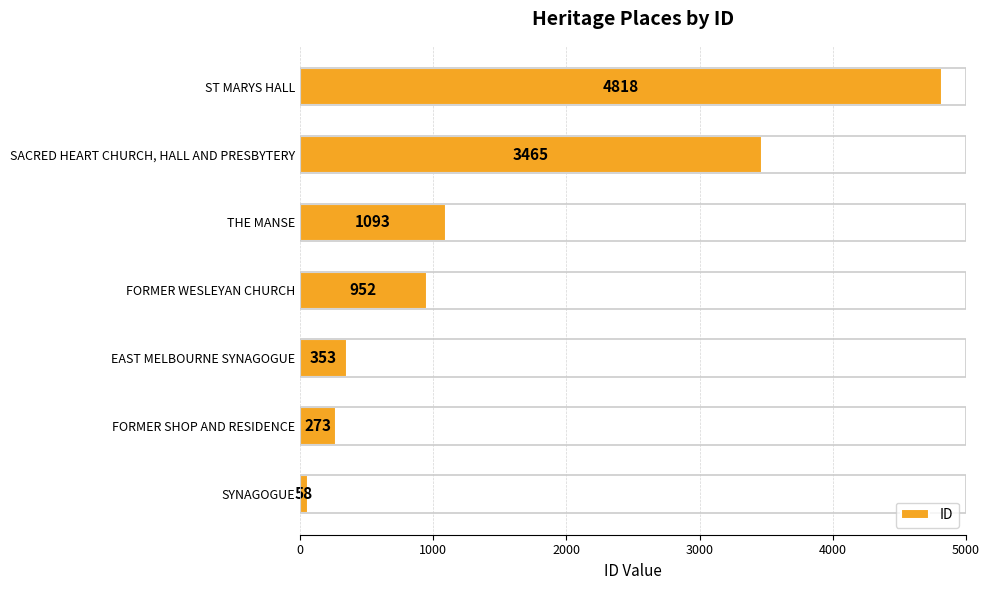

Between FORMER SHOP AND RESIDENCE and FORMER WESLEYAN CHURCH, which is larger?

FORMER WESLEYAN CHURCH